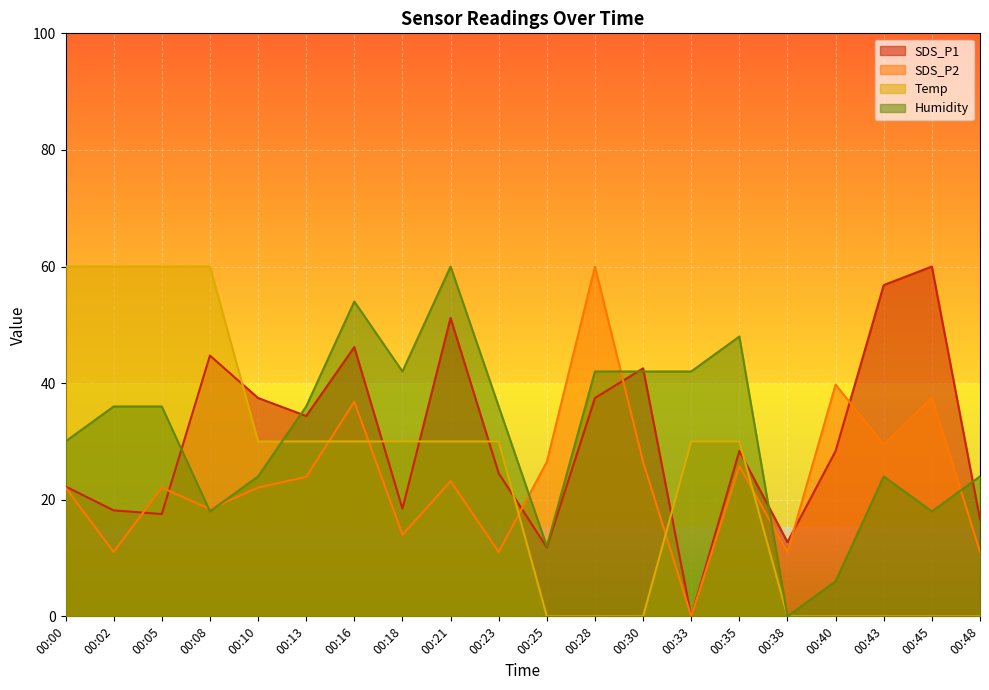

After their last crossing, which series has the higher values: Temp or SDS_P1?

SDS_P1